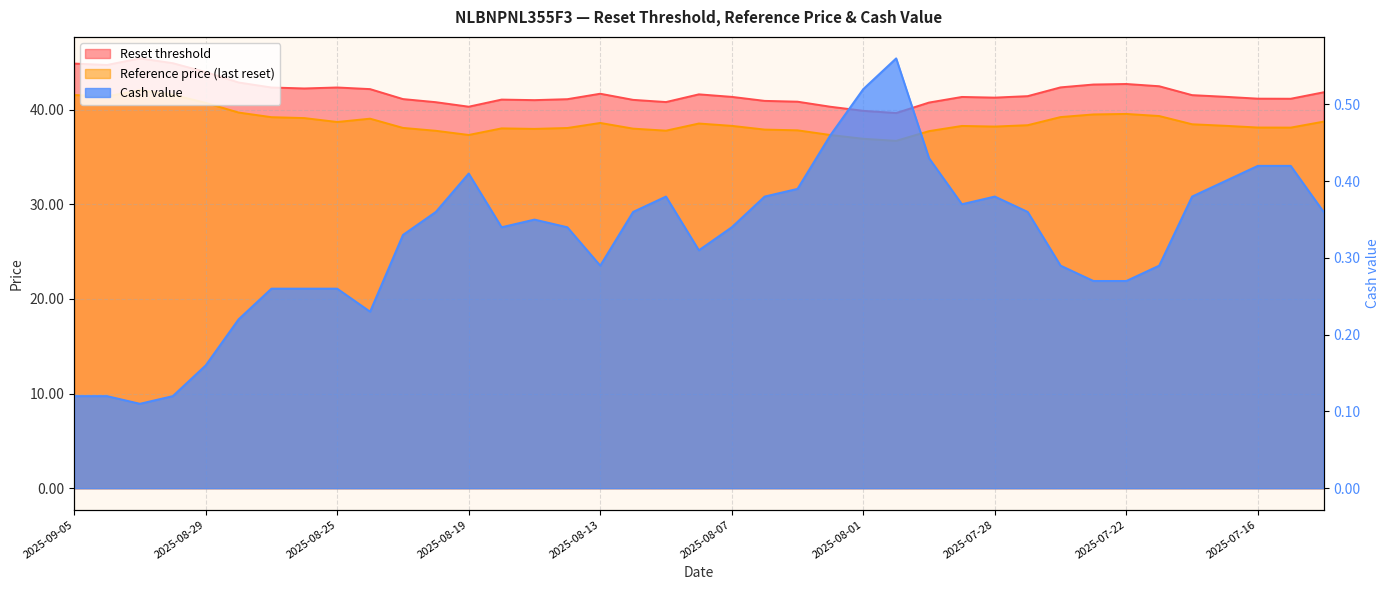

Which series has the largest total across all categories?

Reset threshold